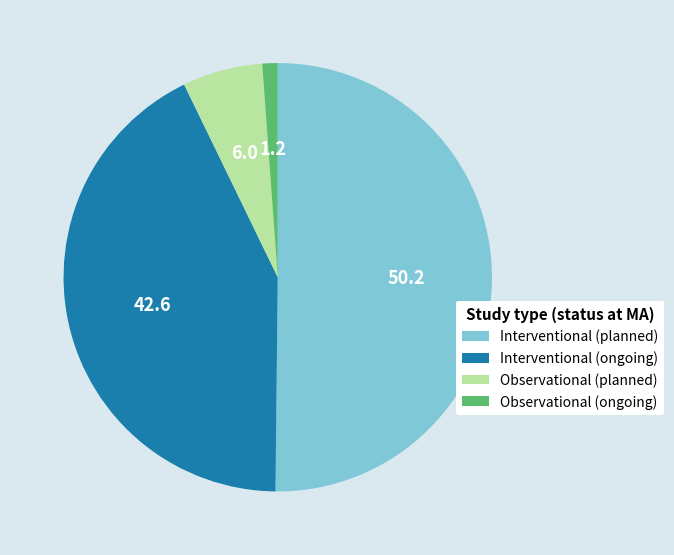

Which category has the biggest portion of the pie?

Interventional (planned)